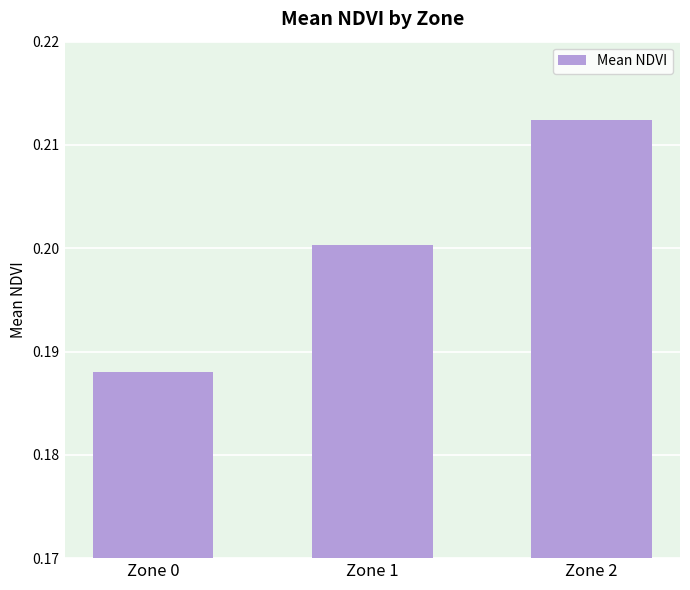

At which label is the value closest to 0?

Zone 0